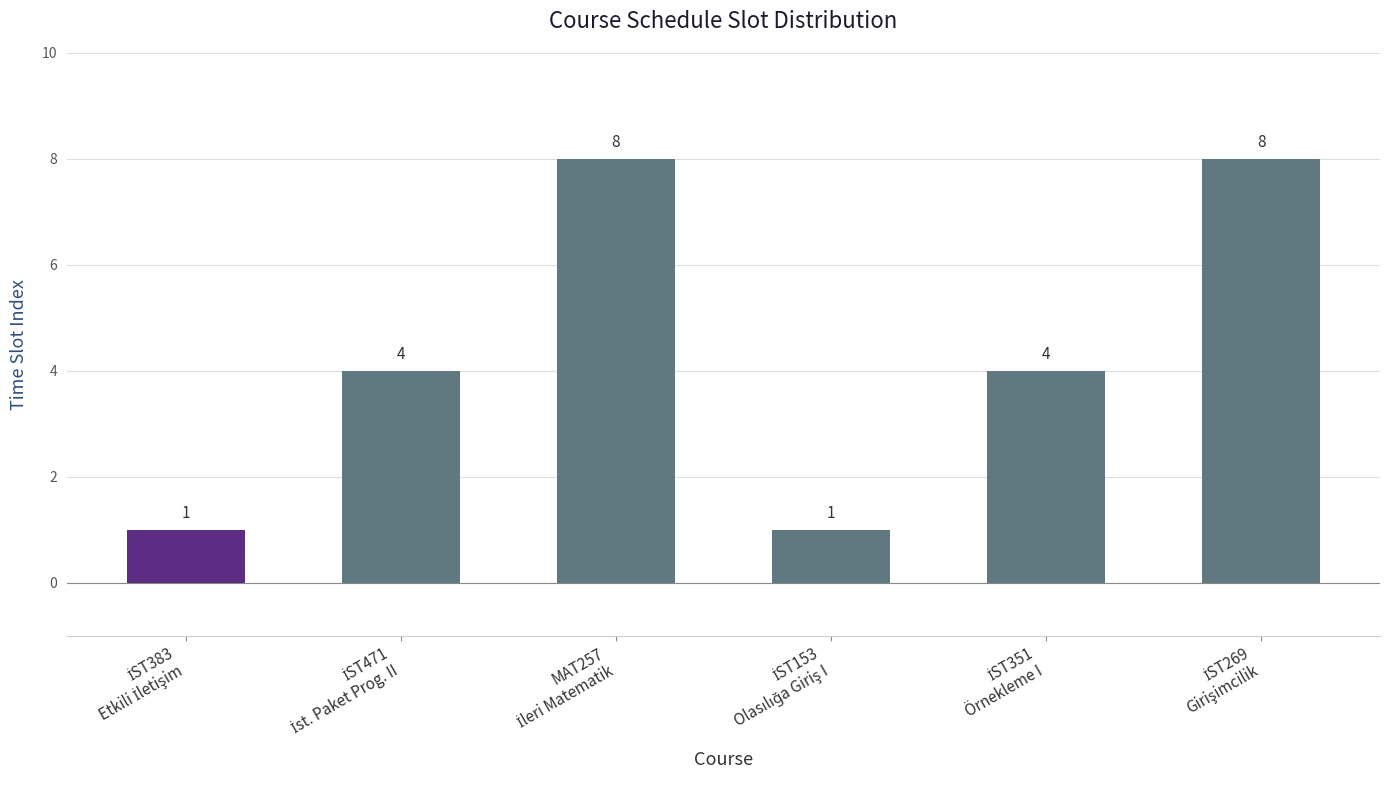

How many values are between 1 and 8?

6